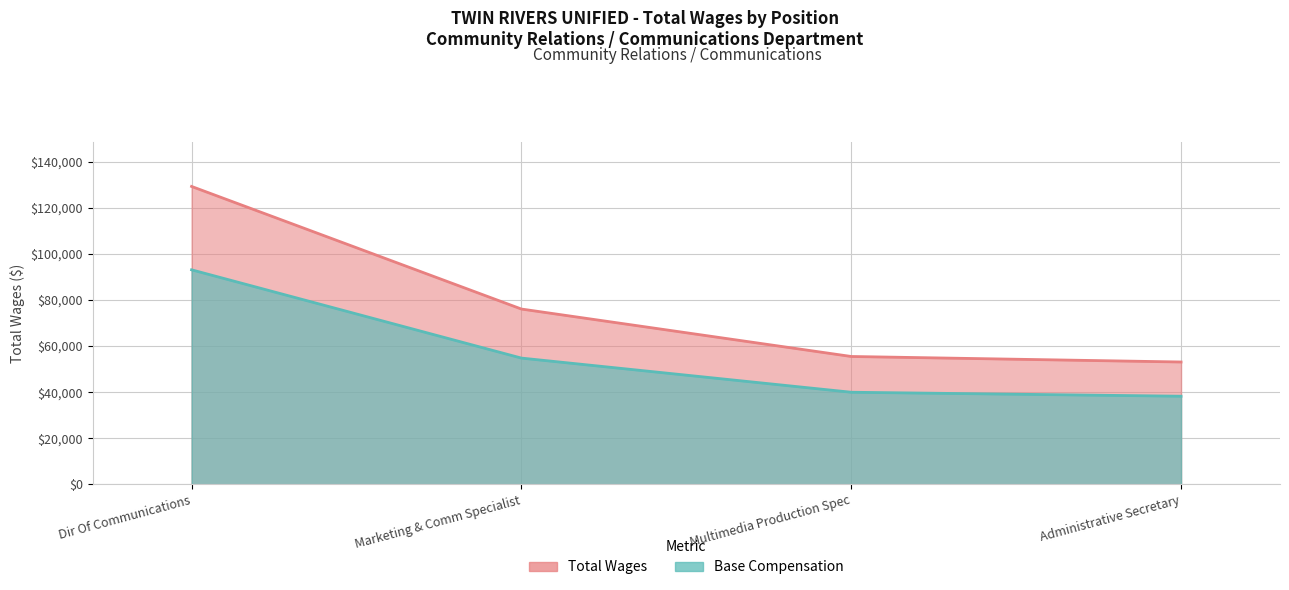

Read the value at Marketing & Comm Specialist.

76081